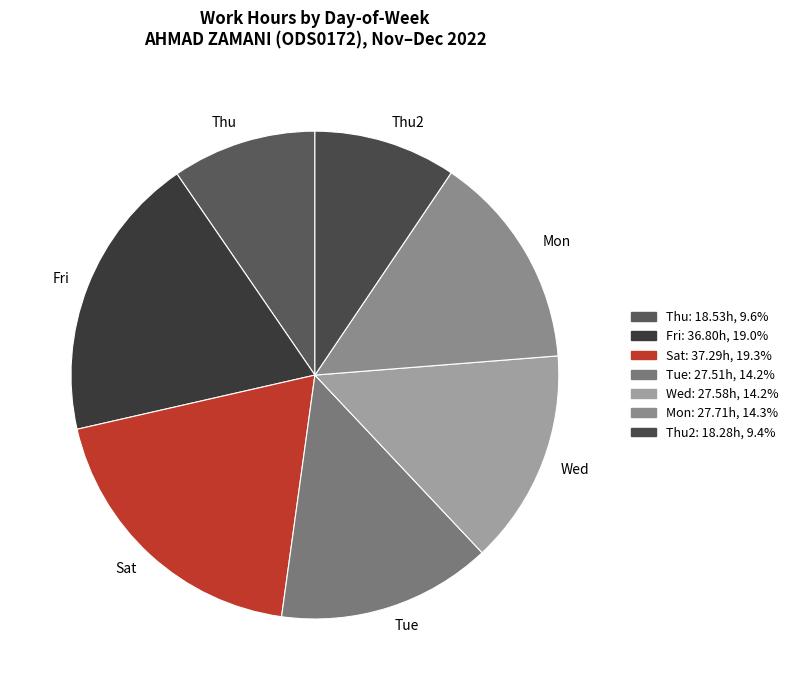

How many segments does this pie chart have?

7